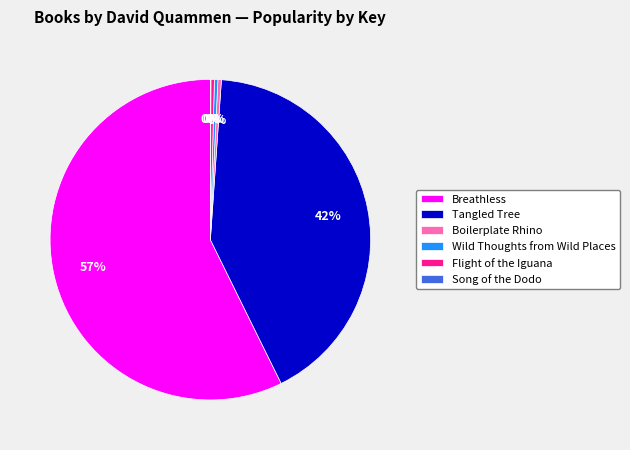

The Boilerplate Rhino slice represents 11% of the pie. True or false?

False